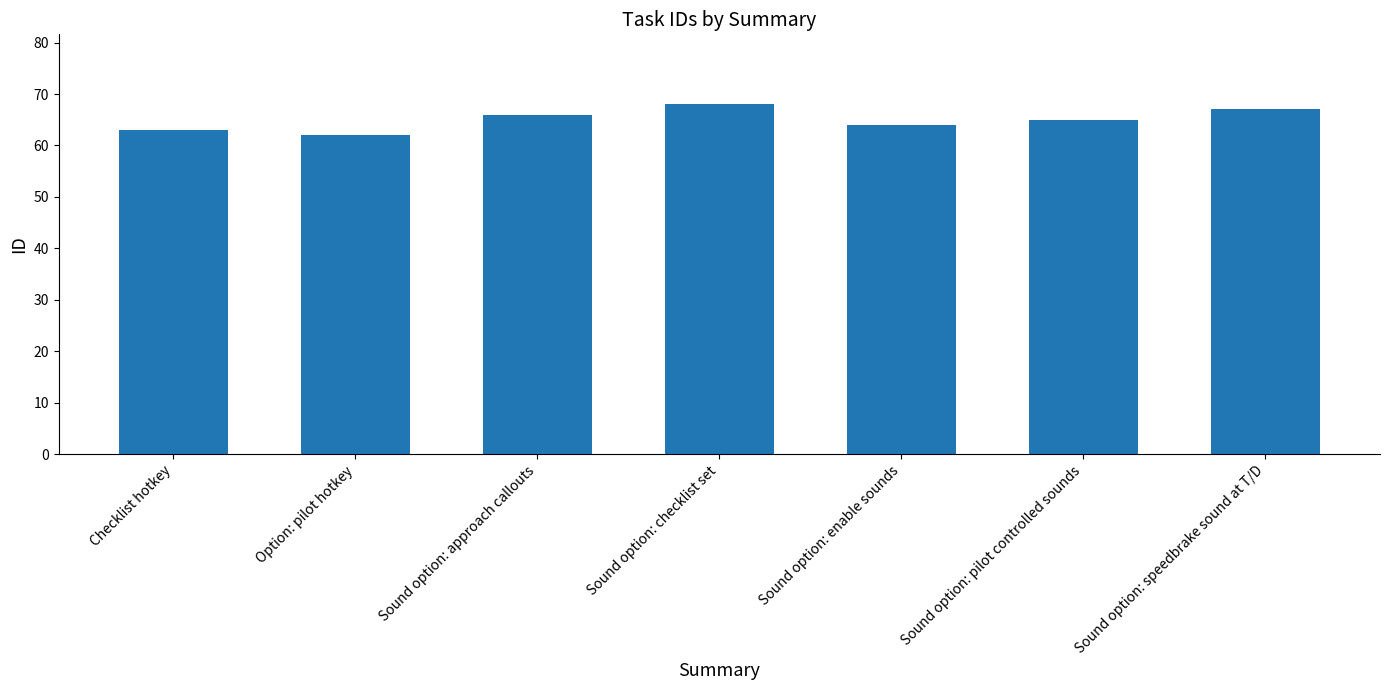

Count the values in the range 63 to 67.

5